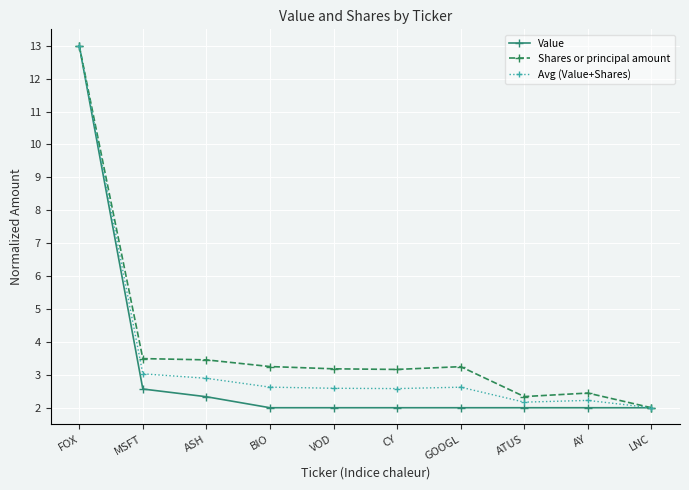

In Avg (Value+Shares), how many points are lower than both neighbors (excluding endpoints)?

2